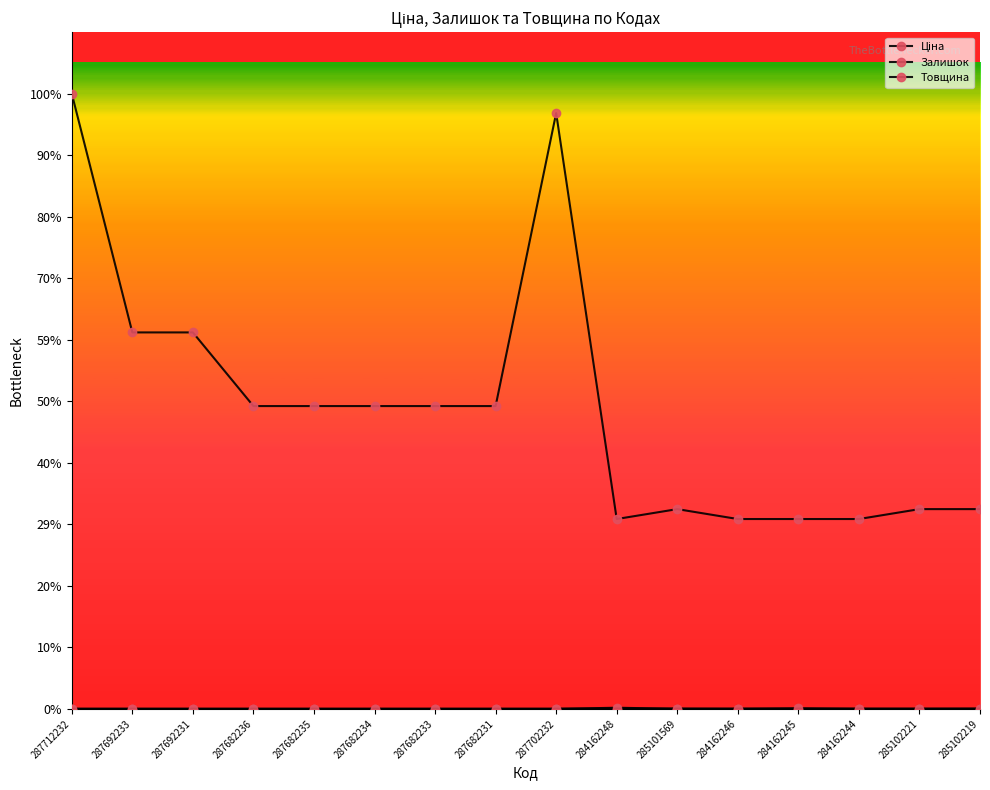

Reading right to left, transcribe all the data shown in this chart.

Ціна: 285102219=9908.5	285102221=9908.5	284162244=9416.9	284162245=9416.9	284162246=9416.9	285101569=9908.5	284162248=9416.9	287702232=29548.9	287682231=15019.2	287682233=15019.2	287682234=15019.2	287682235=15019.2	287682236=15019.2	287692231=18671.5	287692233=18671.5	287712232=30512.3
Залишок: 285102219=7.0	285102221=0.0	284162244=1.0	284162245=27.0	284162246=0.0	285101569=5.0	284162248=59.0	287702232=0.0	287682231=0.0	287682233=0.0	287682234=0.0	287682235=0.0	287682236=0.0	287692231=0.0	287692233=0.0	287712232=0.0
Товщина: 285102219=18.0	285102221=18.0	284162244=18.0	284162245=18.0	284162246=18.0	285101569=18.0	284162248=18.0	287702232=12.0	287682231=12.0	287682233=12.0	287682234=12.0	287682235=12.0	287682236=12.0	287692231=12.0	287692233=12.0	287712232=12.0